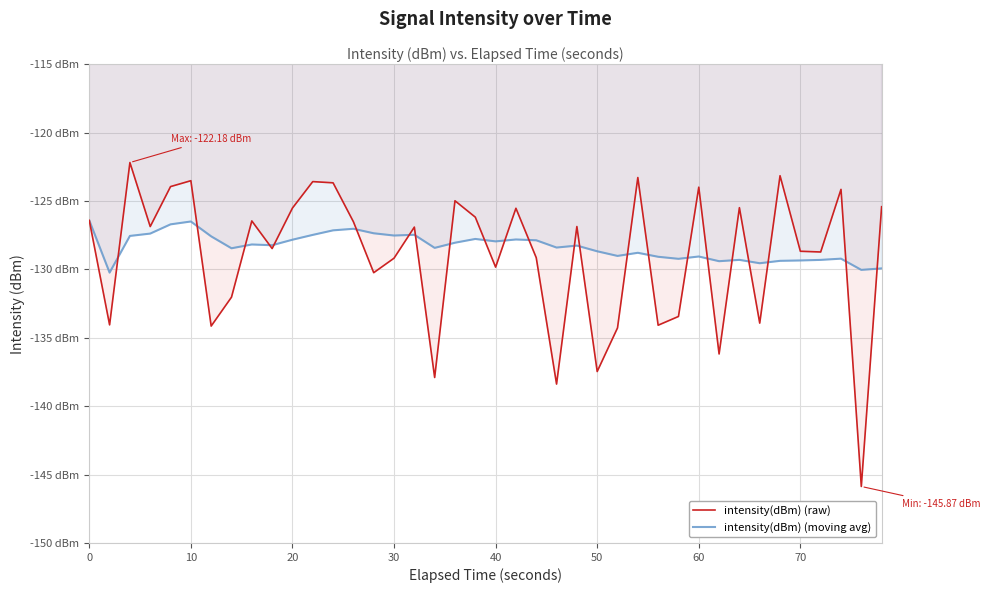

At how many categories does at least one series exceed -125?

10